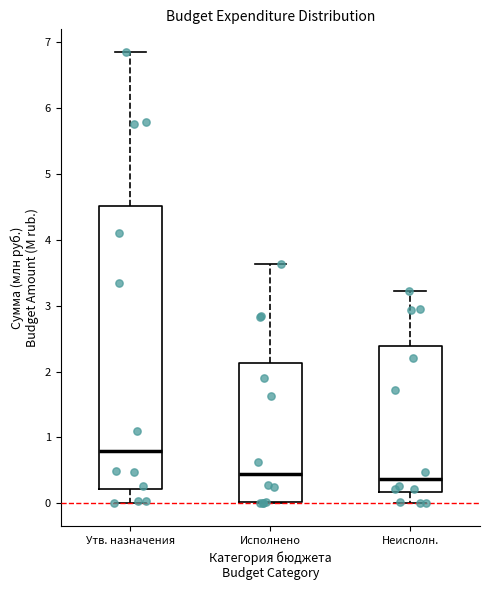

Reading left to right, read every box against the y-axis: the position of its median line, the range the box covers, and the ends of its whiskers. The values are not printed on the chart, so give them approximately, as read against the axis.

Утв. назначения: median 0.8, box 0.2 to 4.5, whiskers 0.0 to 6.8
Исполнено: median 0.4, box 0.0 to 2.1, whiskers 0.0 to 3.6
Неисполн.: median 0.4, box 0.2 to 2.4, whiskers 0.0 to 3.2